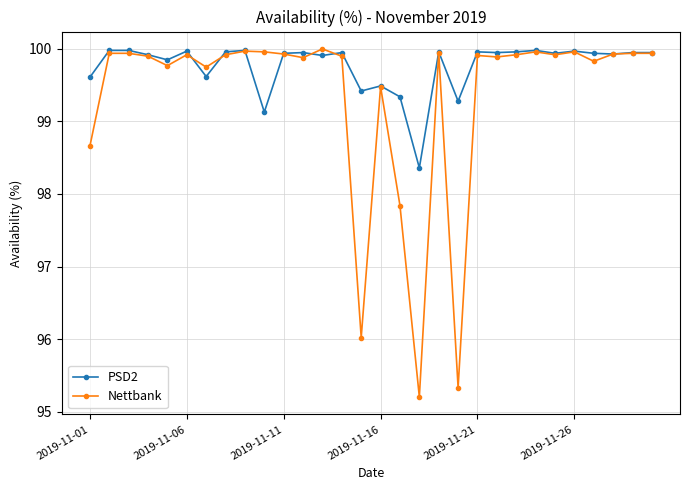

What is the value of the Nettbank point at the 22nd from the left?

99.9